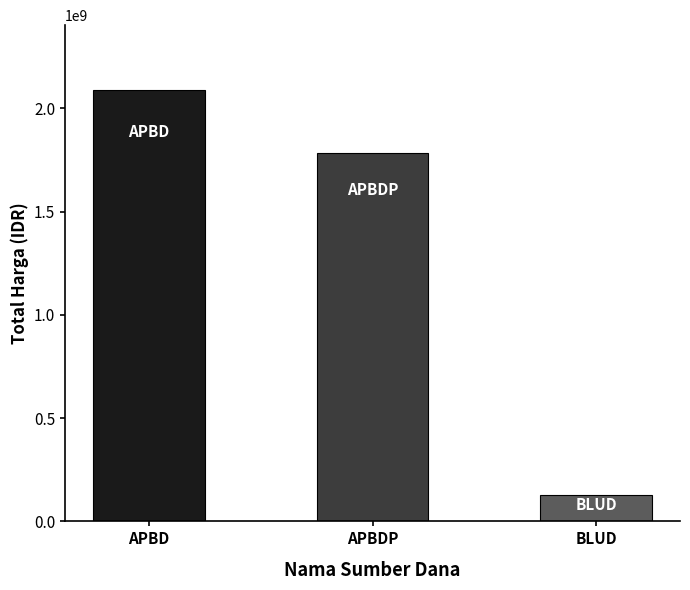

Which category has the lowest value across all series?

BLUD